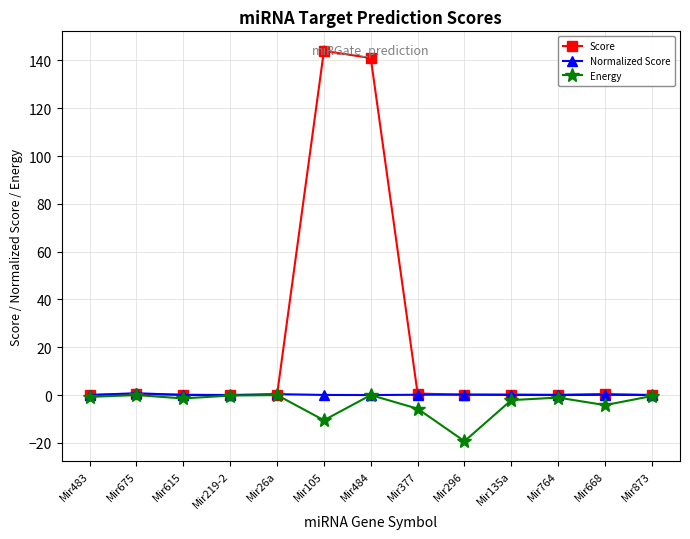

At how many categories does at least one series exceed 117?

2